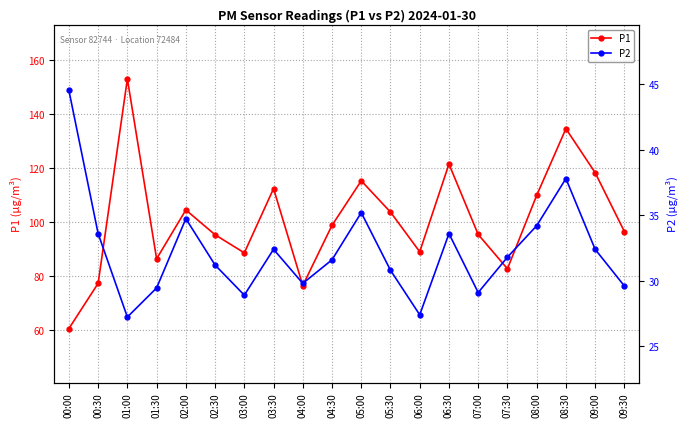

Between 03:00 and 06:00, which is larger?

06:00